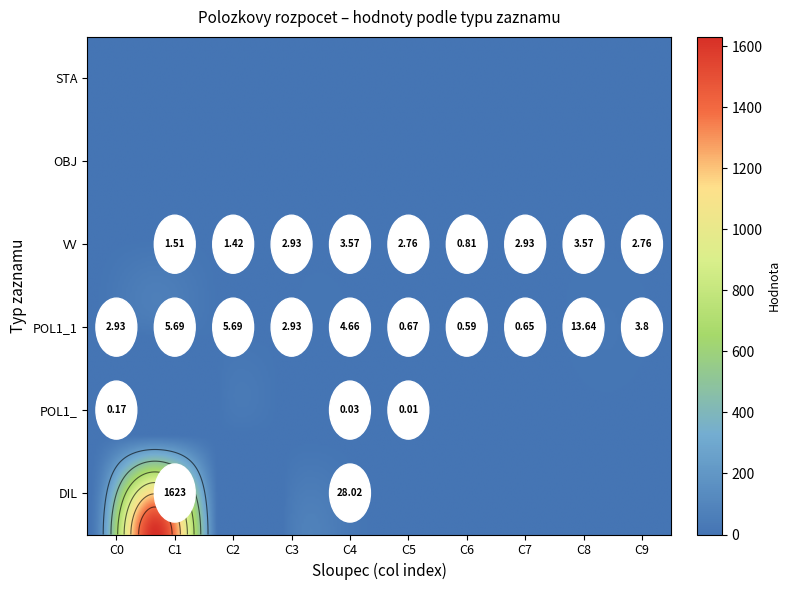

The value of POL1_1 at 2 is 8.3. True or false?

False